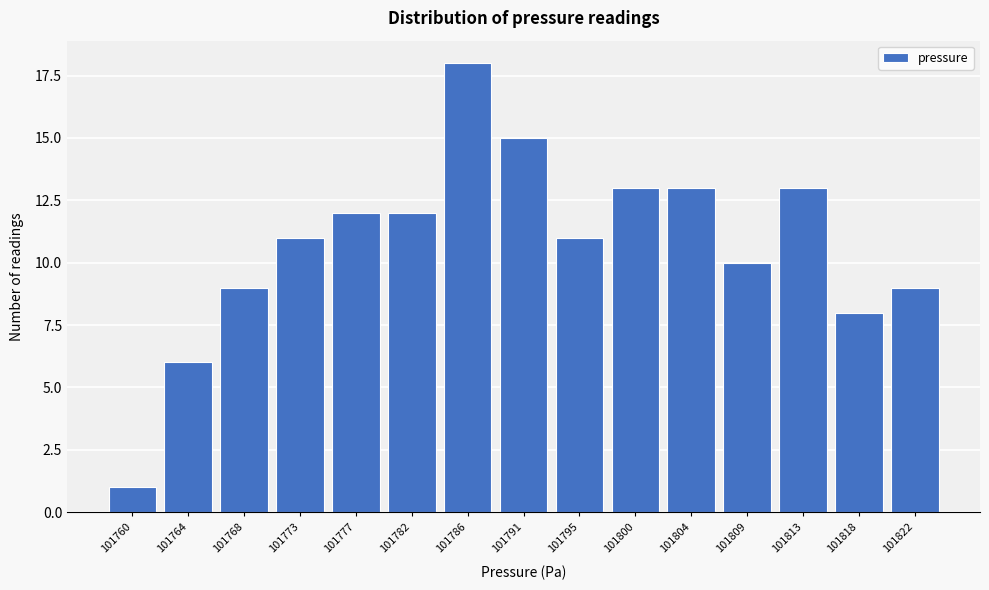

Reading left to right, what are all the values shown in this chart?

101760=1	101764=6	101768=9	101773=11	101777=12	101782=12	101786=18	101791=15	101795=11	101800=13	101804=13	101809=10	101813=13	101818=8	101822=9